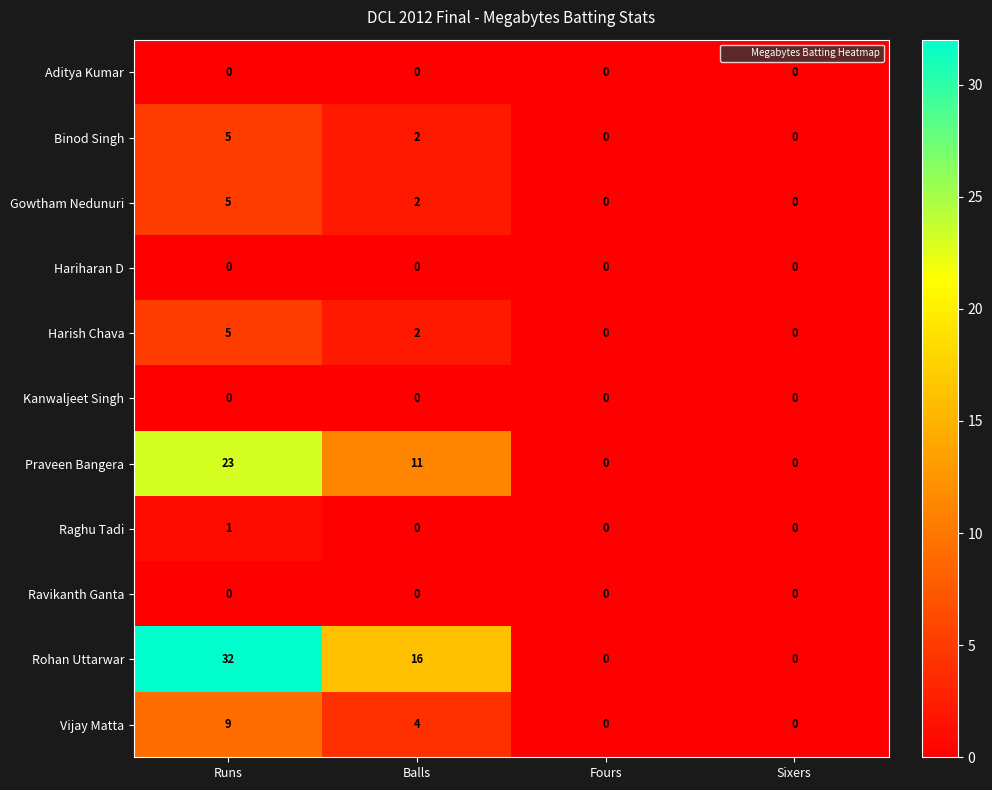

The value of Raghu Tadi at Runs is 2. True or false?

False